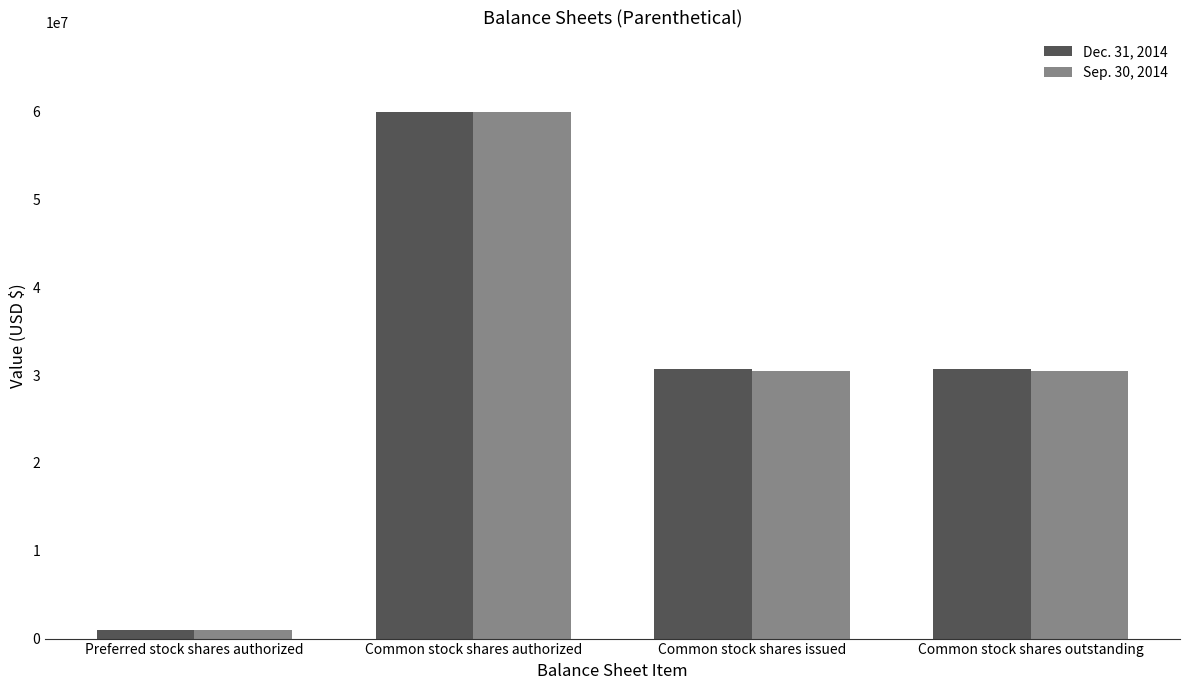

At Common stock shares outstanding, list the series in order from smallest to largest.

Sep. 30, 2014, Dec. 31, 2014